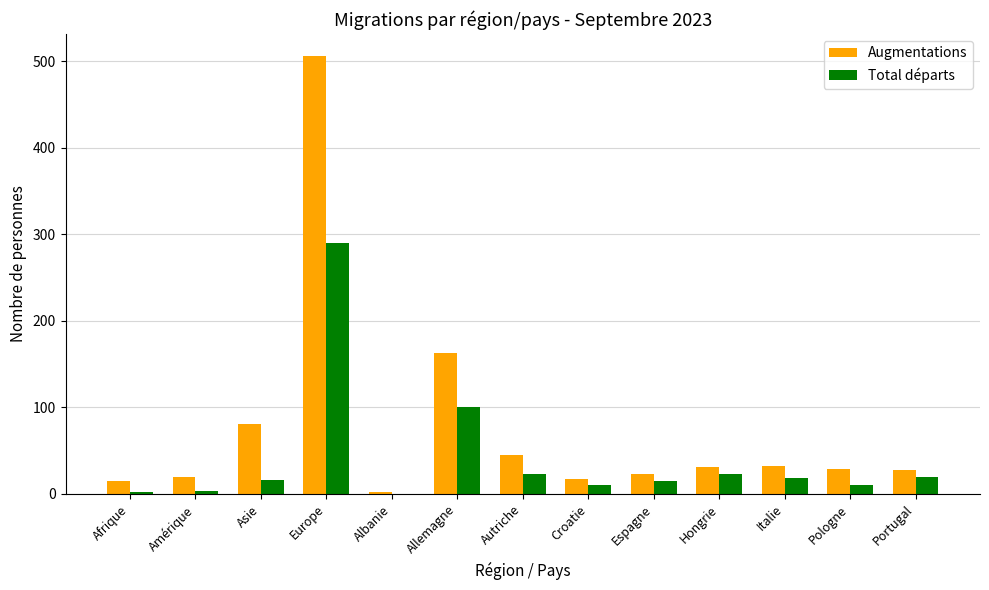

What is the greatest value displayed?

506